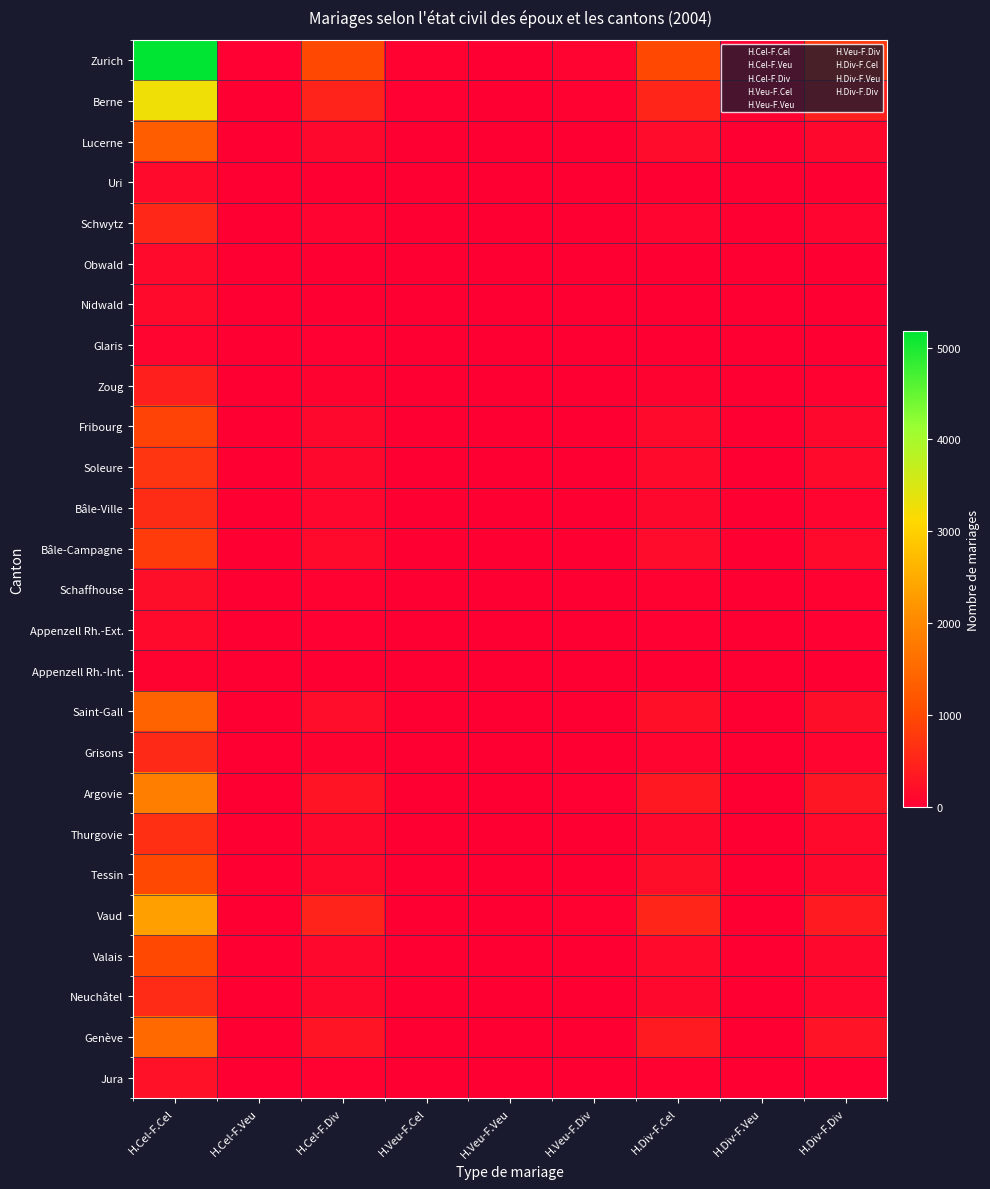

At which category is the sum across all series the highest?

H.Cel-F.Cel